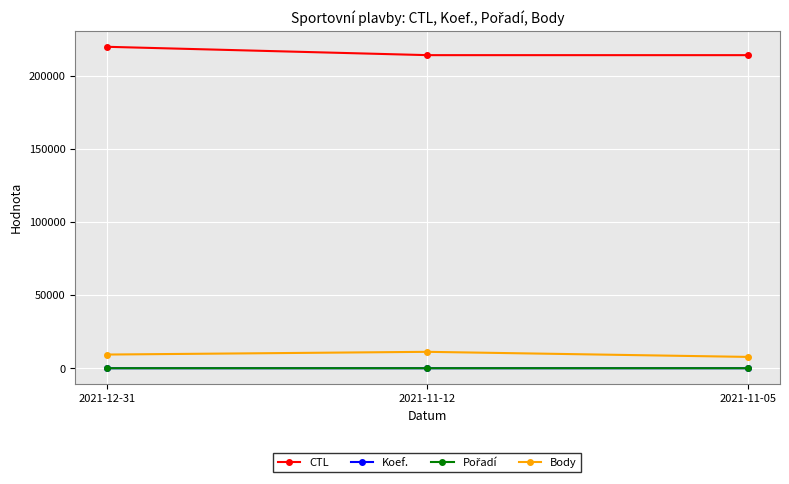

Which series has the widest spread of values?

CTL